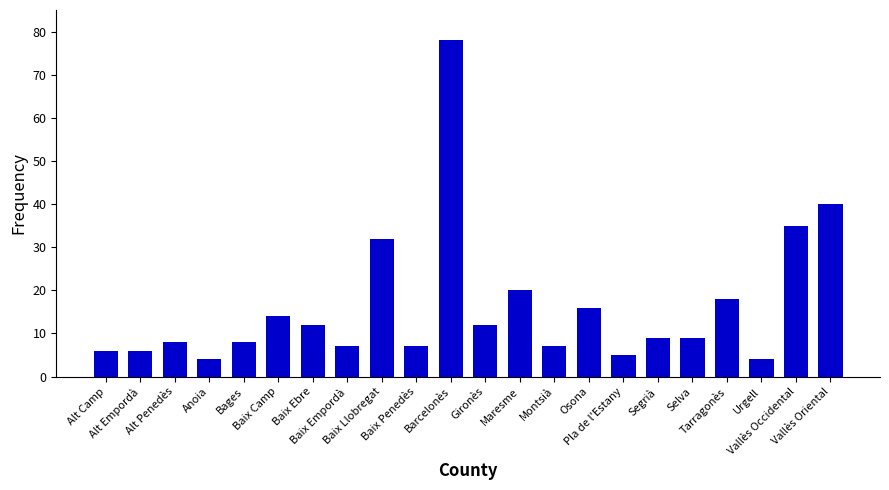

What is the label of the 12th bar from the left?

Gironès